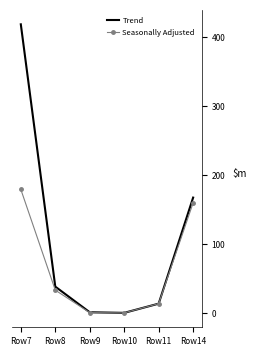

True or false: Seasonally Adjusted and Trend intersect in this chart.

False